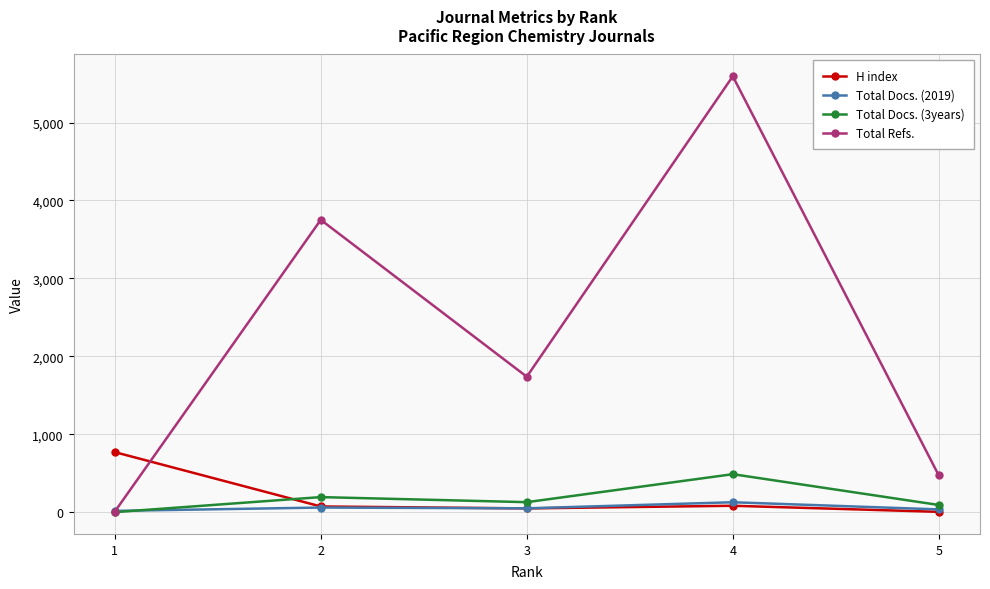

What is the highest value of the H index series?

773